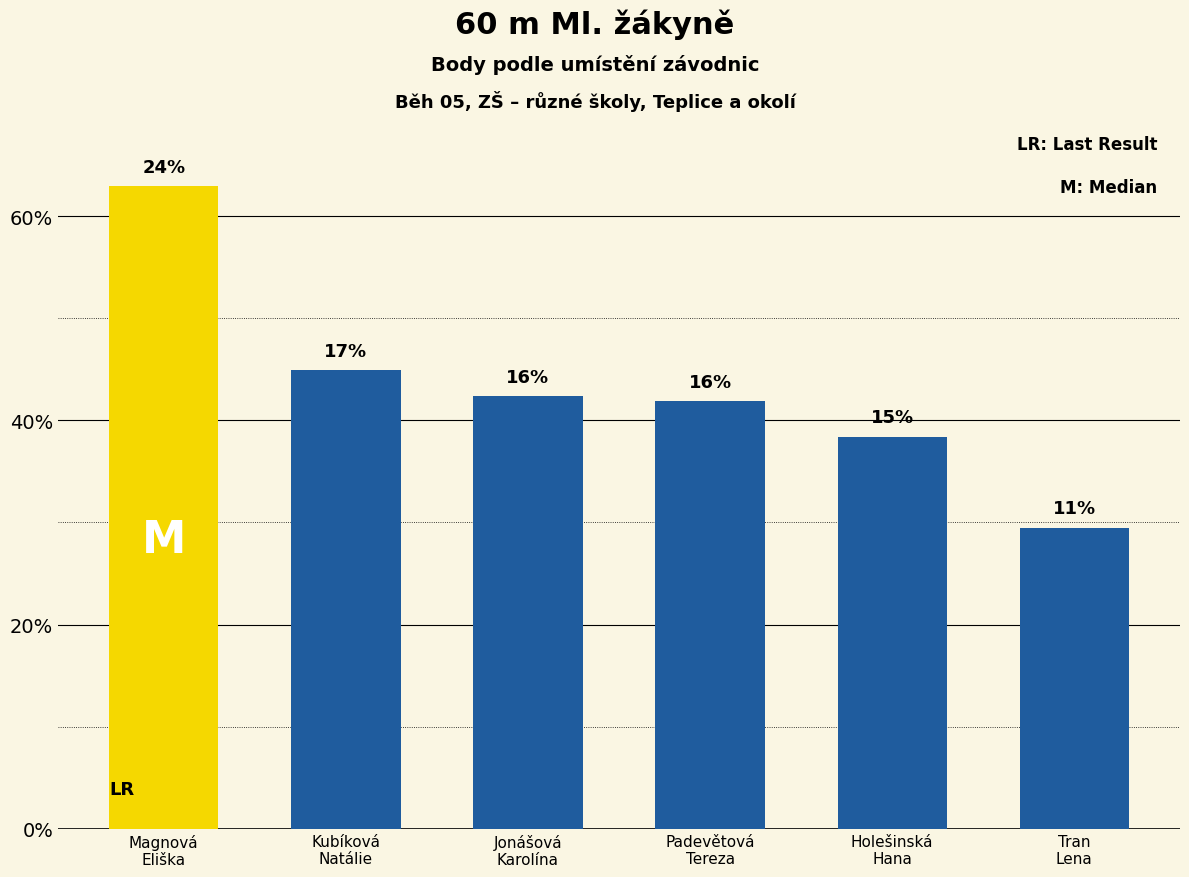

List the labels in order of value, smallest first.

Tran Lena, Holešinská Hana, Padevětová Tereza, Jonášová Karolína, Kubíková Natálie, Magnová Eliška